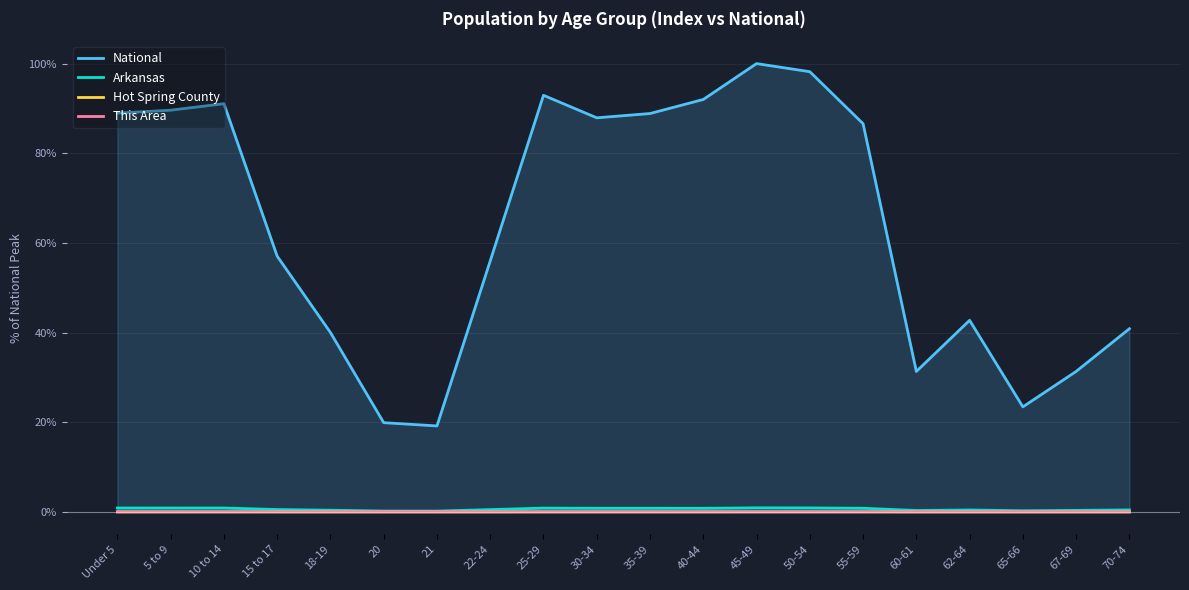

True or false: Hot Spring County and National intersect in this chart.

False